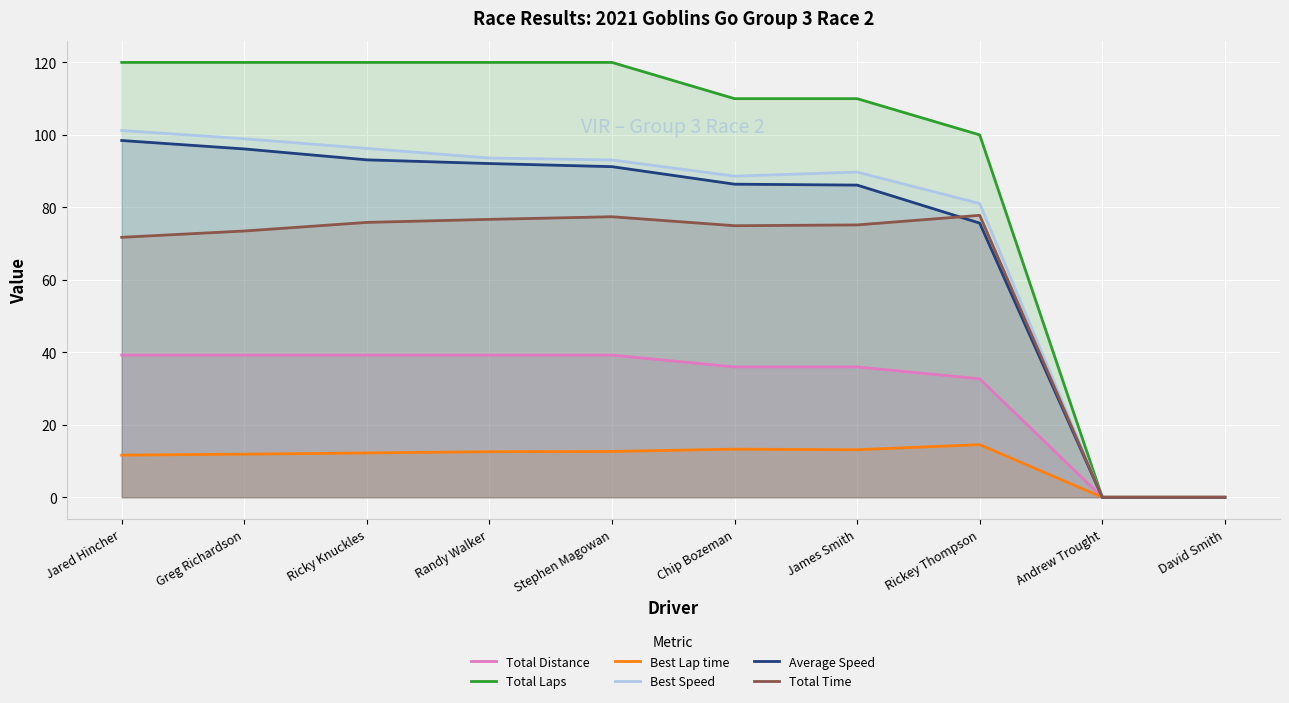

List the labels in order of Best Lap time value, largest first.

Rickey Thompson, Chip Bozeman, James Smith, Stephen Magowan, Randy Walker, Ricky Knuckles, Greg Richardson, Jared Hincher, Andrew Trought, David Smith